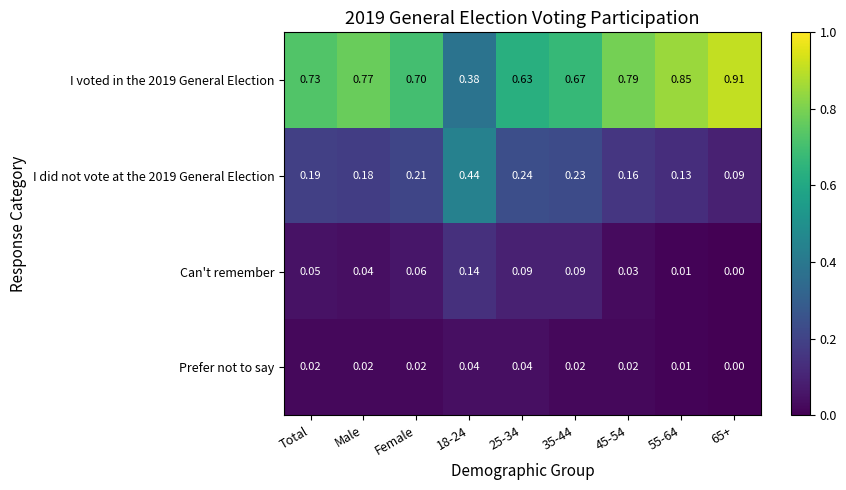

Is the value of I voted in the 2019 General Election at 45-54 greater than the value of Can't remember at 25-34?

Yes